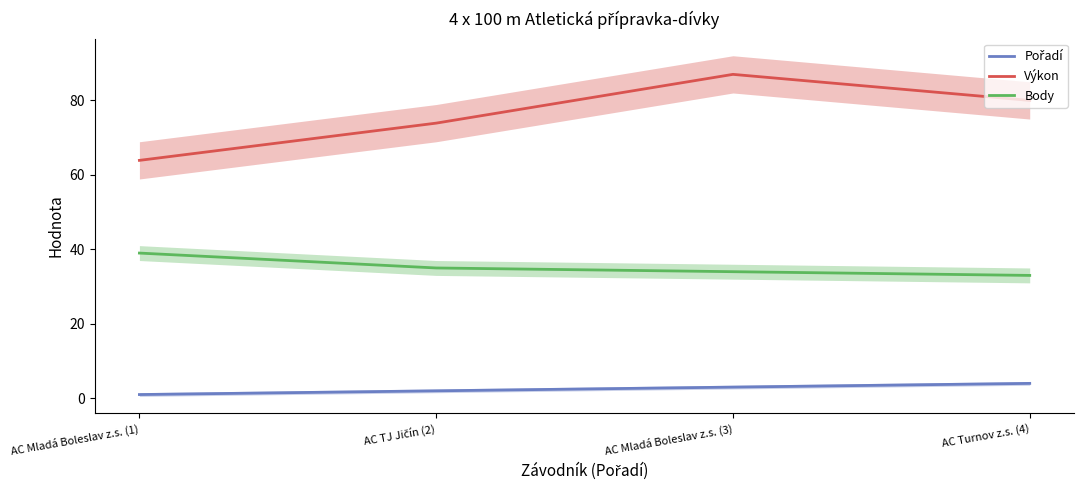

How many values in the Body series exceed 35?

1